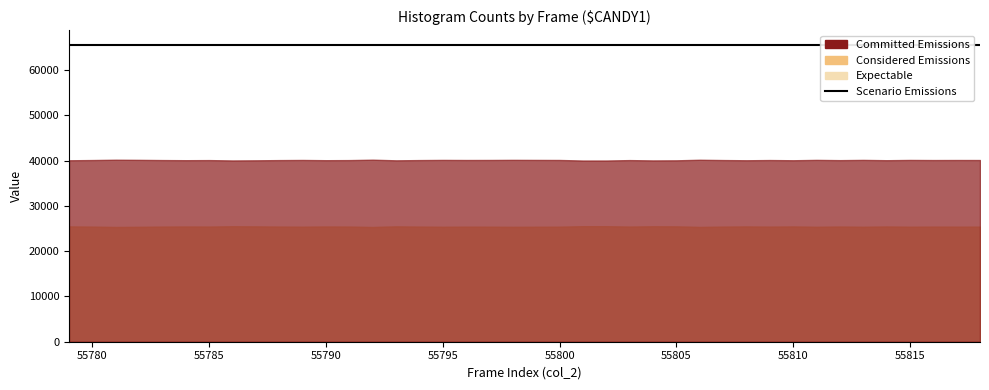

Between 55809 and 55784, which is larger?

55784